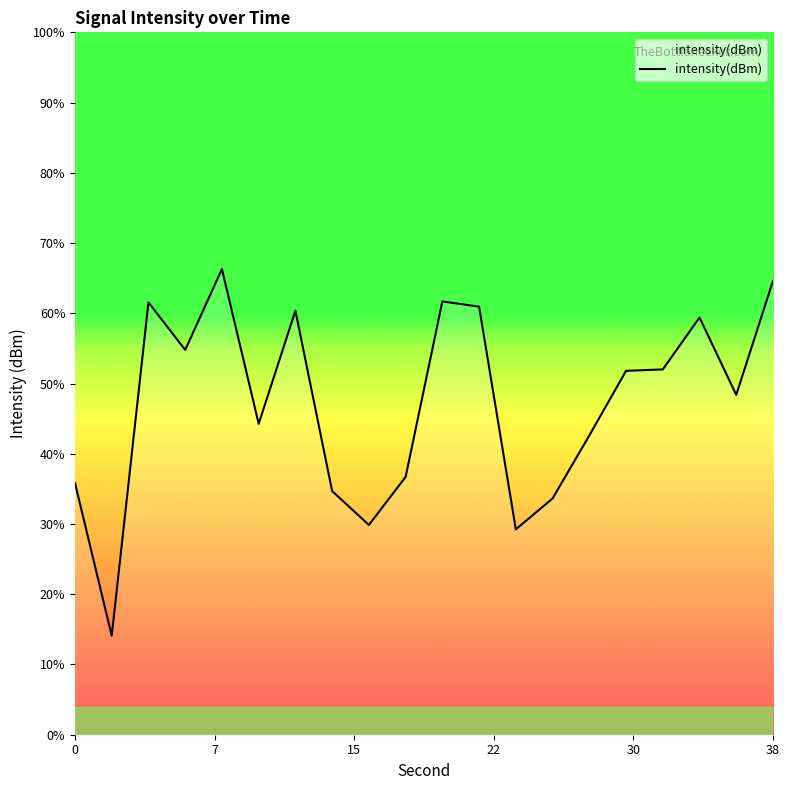

Which has a higher value, 2 or 28?

28